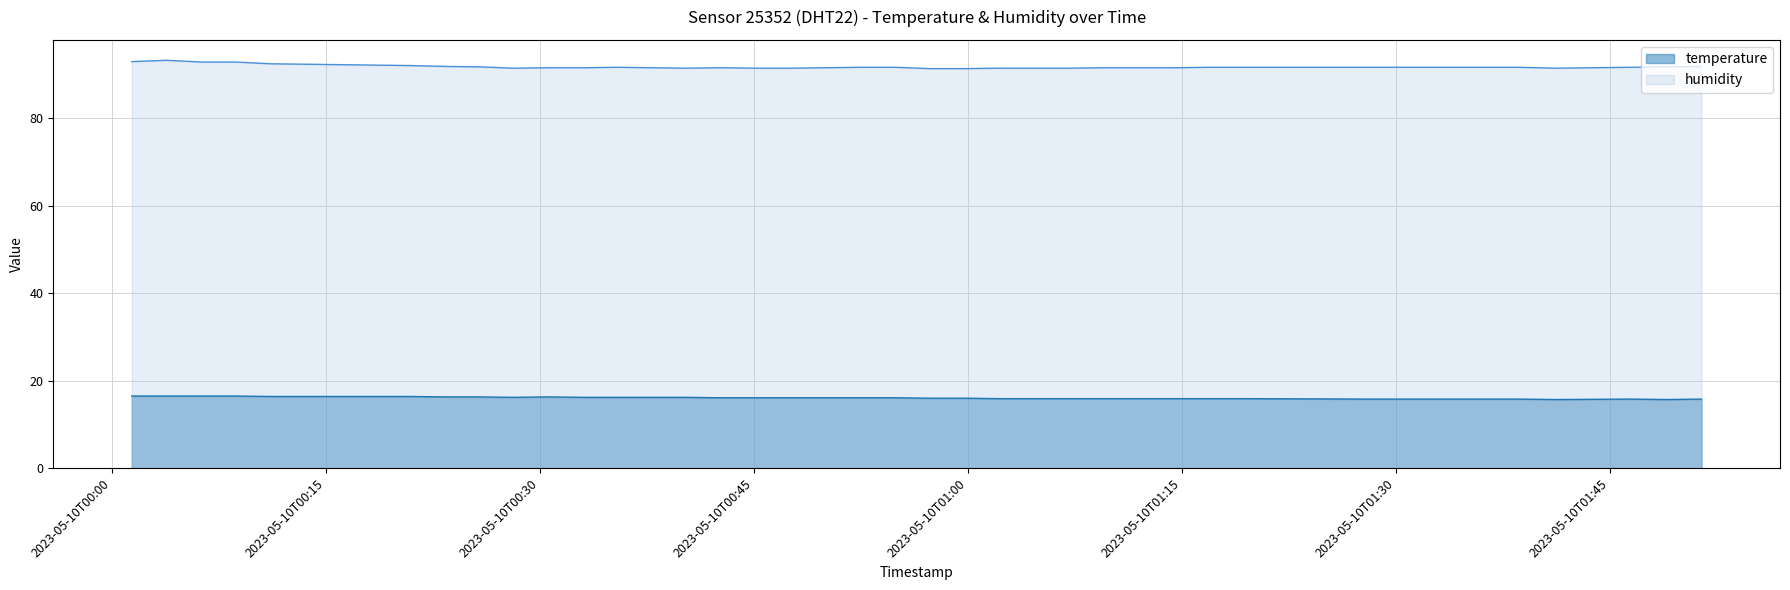

Where is the first local minimum for humidity?

2023-05-10T00:28:09